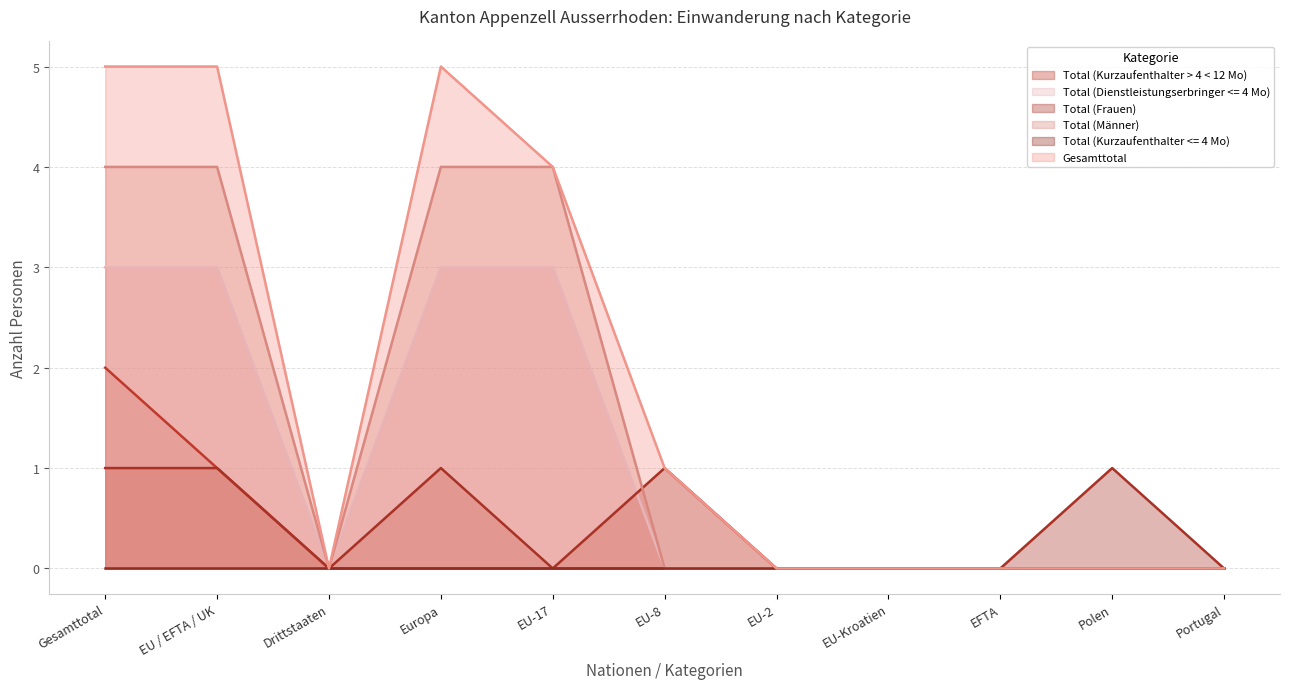

Where is Total (Frauen) nearest to the value 0?

Drittstaaten